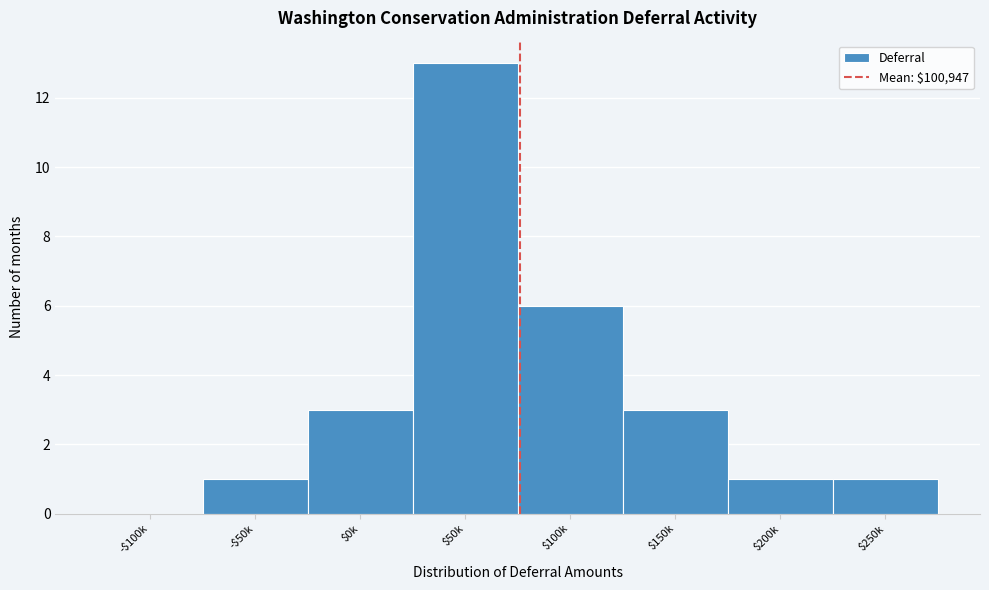

The chart shows a value of 5 at $150k. True or false?

False